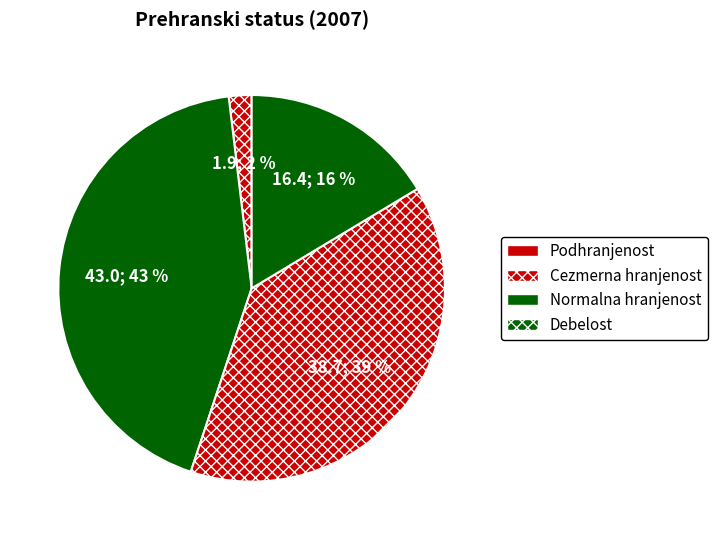

To the nearest percent, what is the average slice percentage?

25%